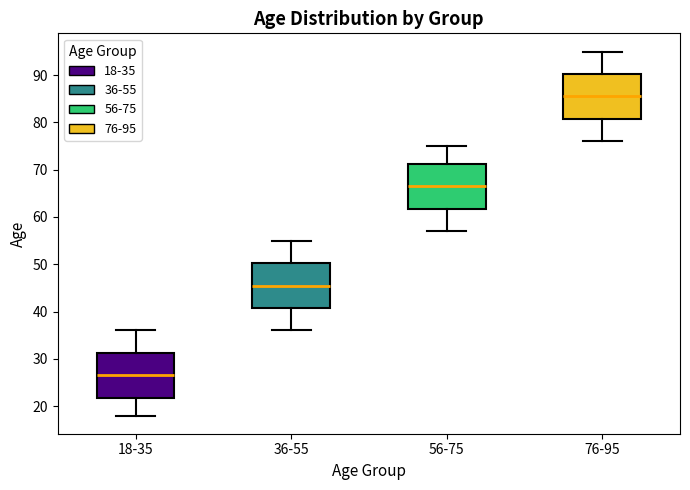

Where is the lower edge of the box for 56-75 on the y-axis? The values are not printed on the chart, so give them approximately, as read against the axis.

62